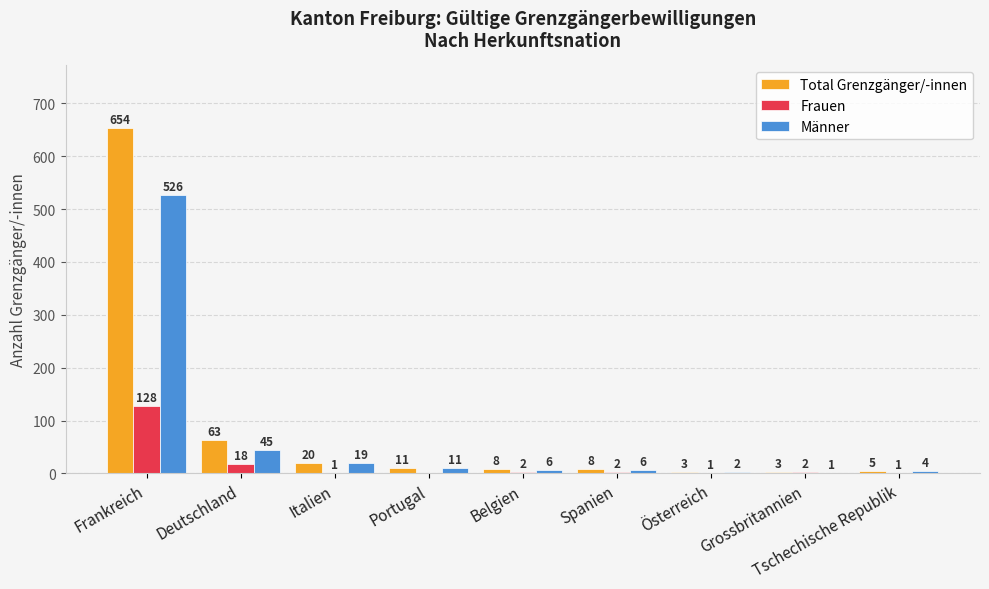

Count the number of data series in this chart.

3